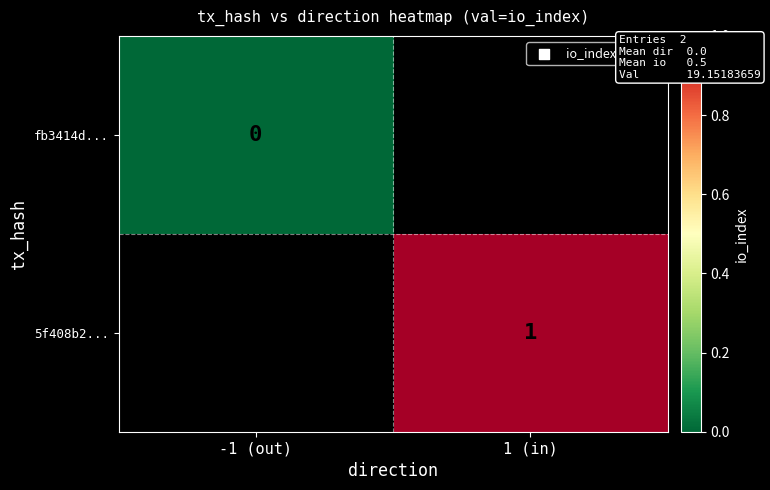

The 5f408b2... series shows 1 at 1 (in). True or false?

True